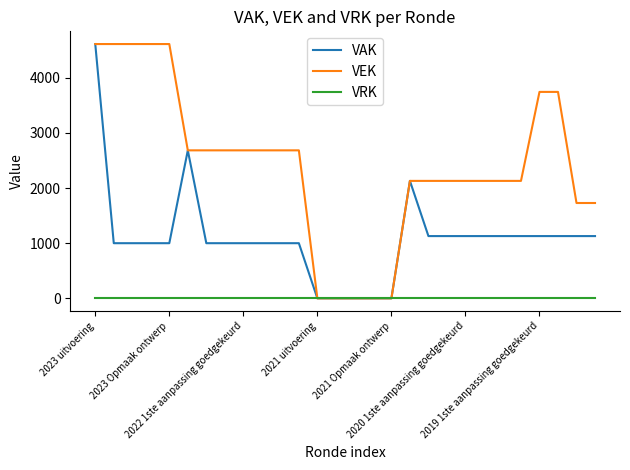

Does the chart display data point markers on the line(s)?

No